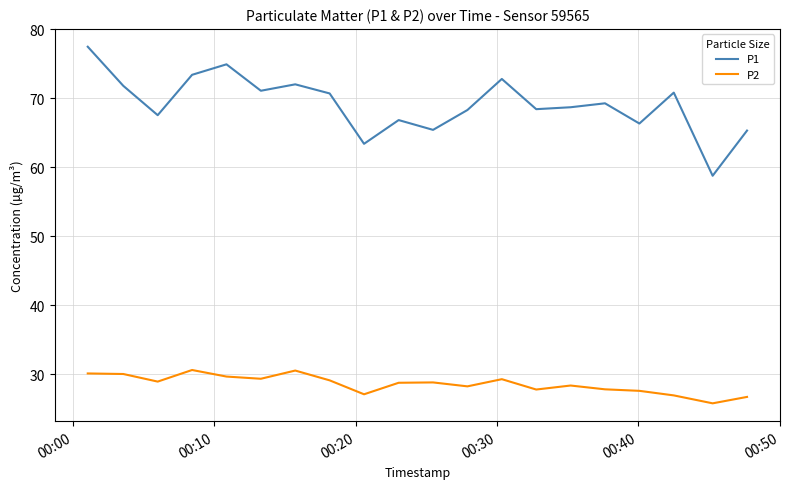

What are all the series names shown in the legend?

P1, P2